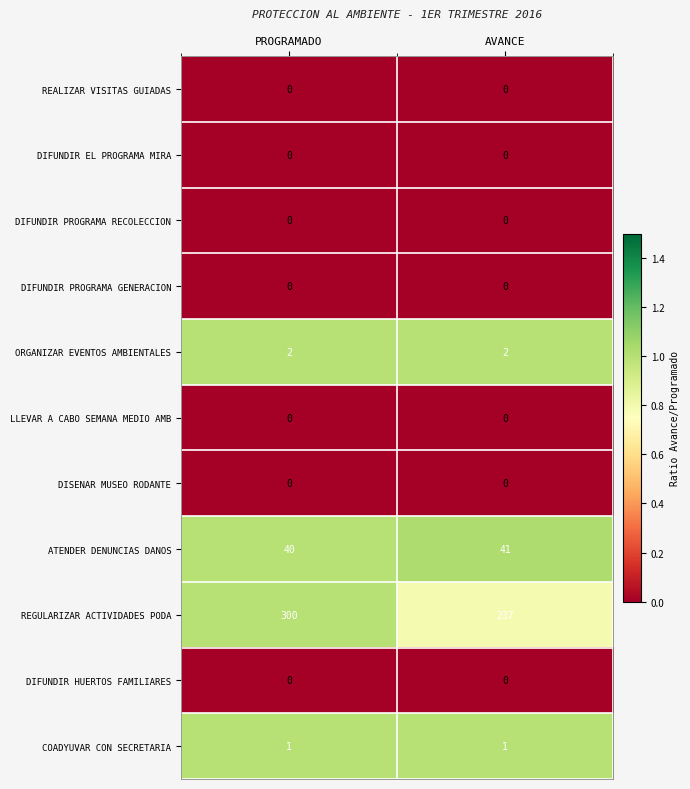

Is it true that DIFUNDIR PROGRAMA RECOLECCION equals 0 at PROGRAMADO?

True